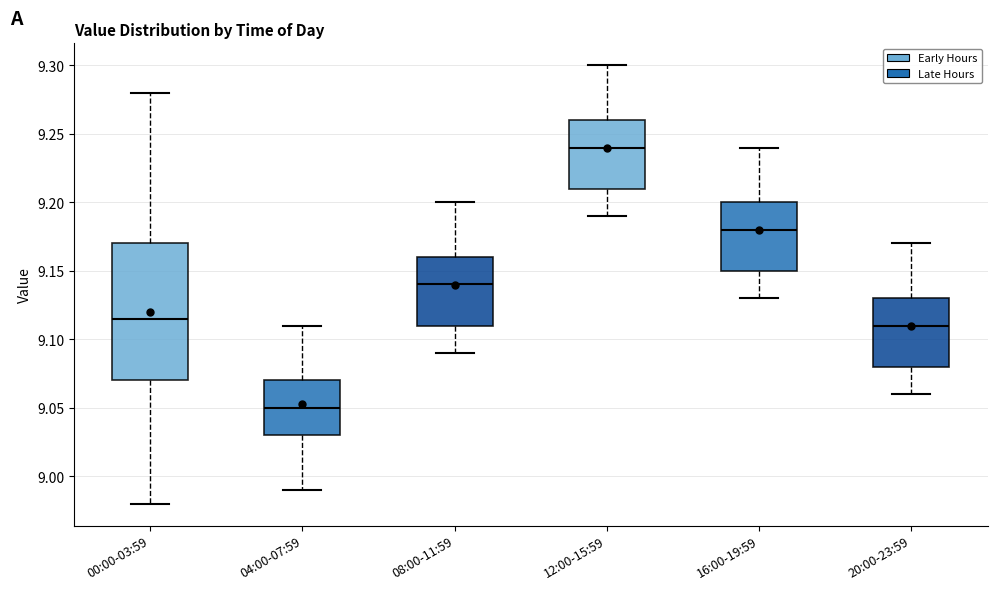

Comparing the boxes themselves (not the whiskers), which one is the tallest?

00:00-03:59